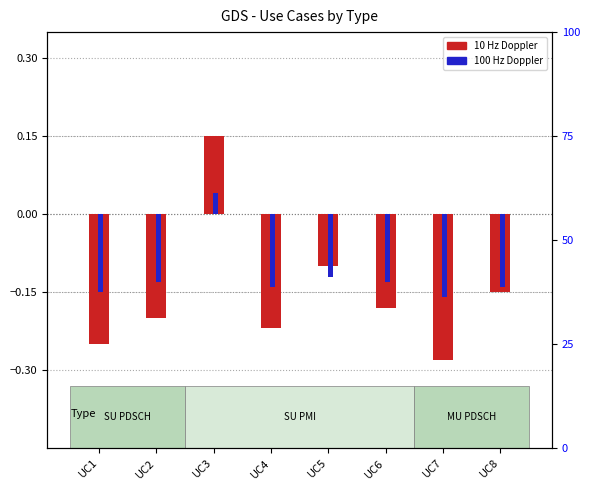

How many data points in 100 Hz Doppler are above 0?

1